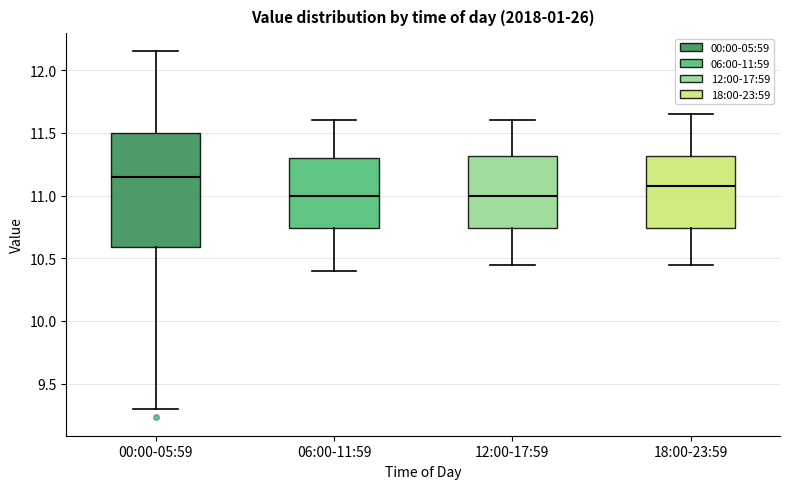

Comparing the boxes themselves (not the whiskers), which one is the tallest?

00:00-05:59